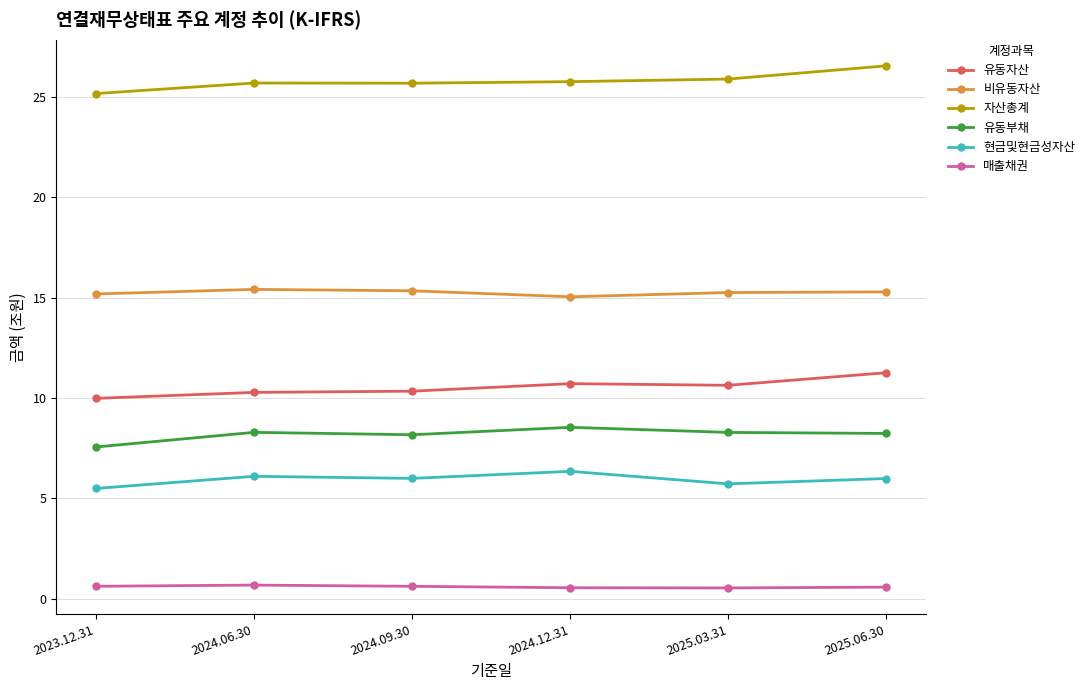

What is the average value of the 유동자산 series?

10.5